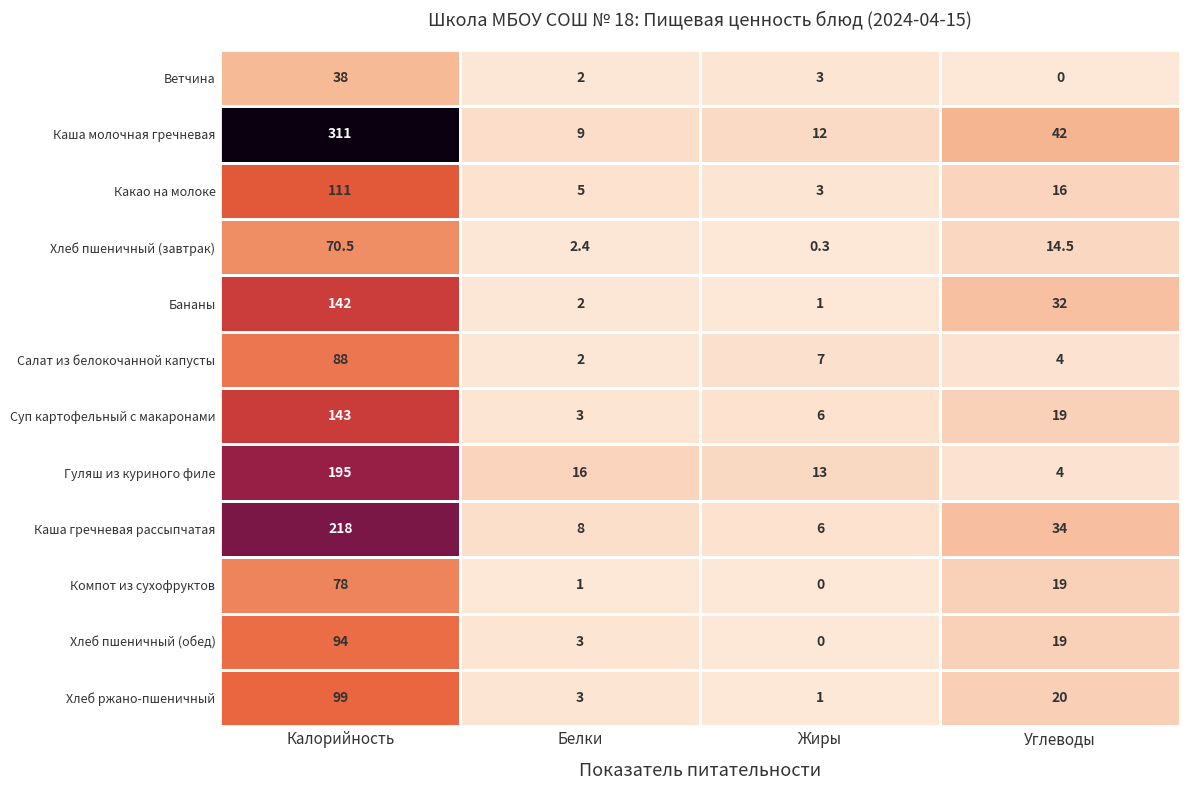

The value of Суп картофельный с макаронами at Калорийность is 143.0. True or false?

True